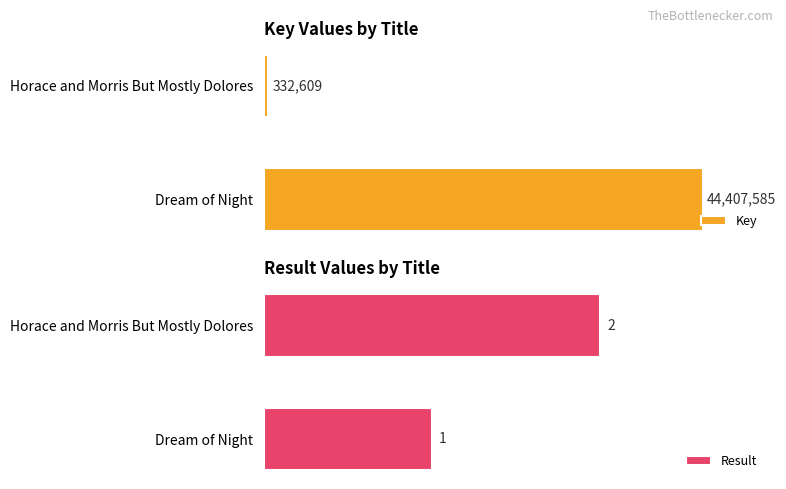

How many series are shown in this chart?

2